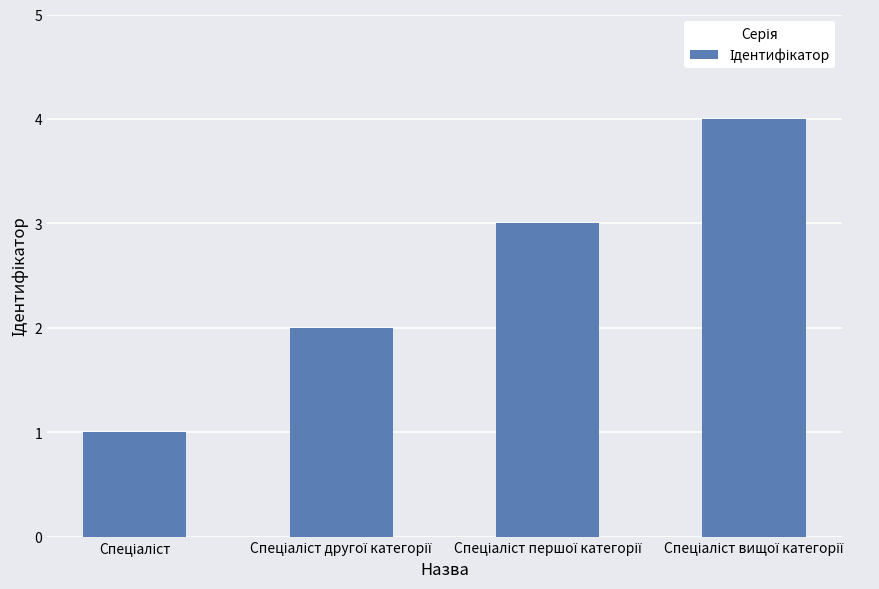

What is the greatest value displayed?

4